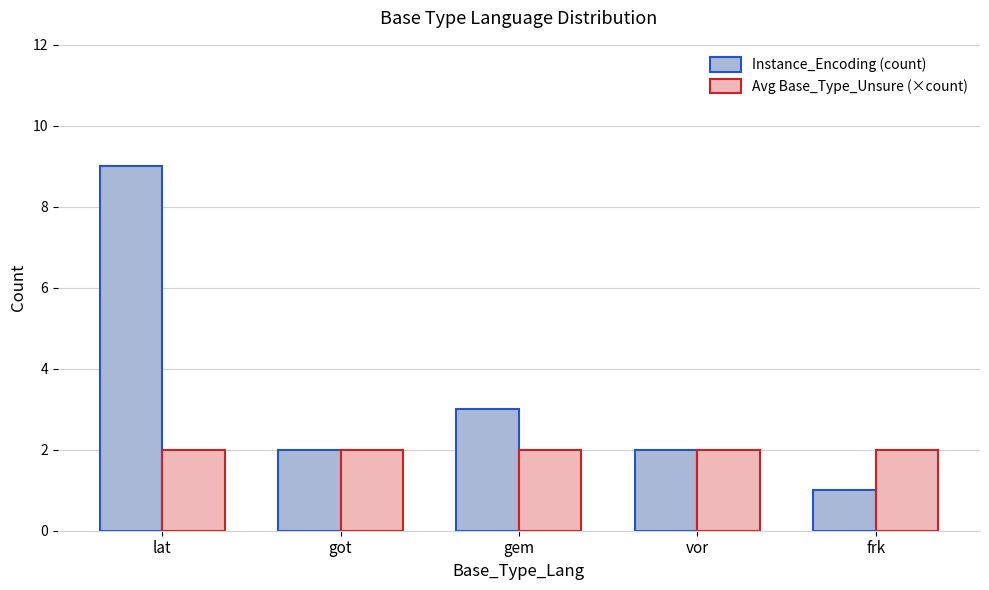

What is the total value across all series at frk?

3